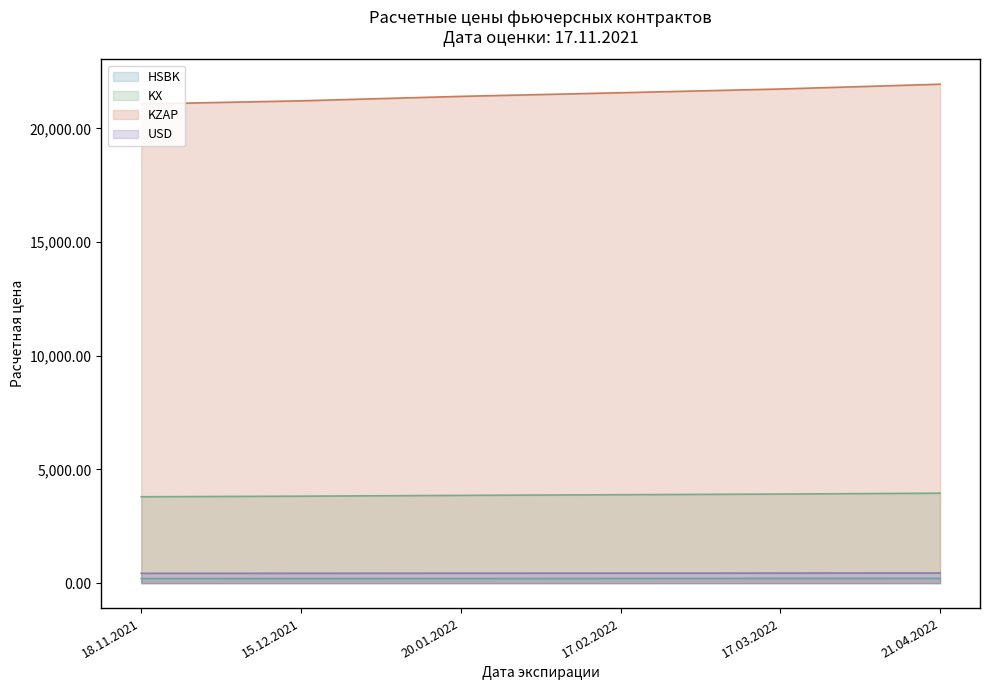

Does the chart display data point markers on the line(s)?

No